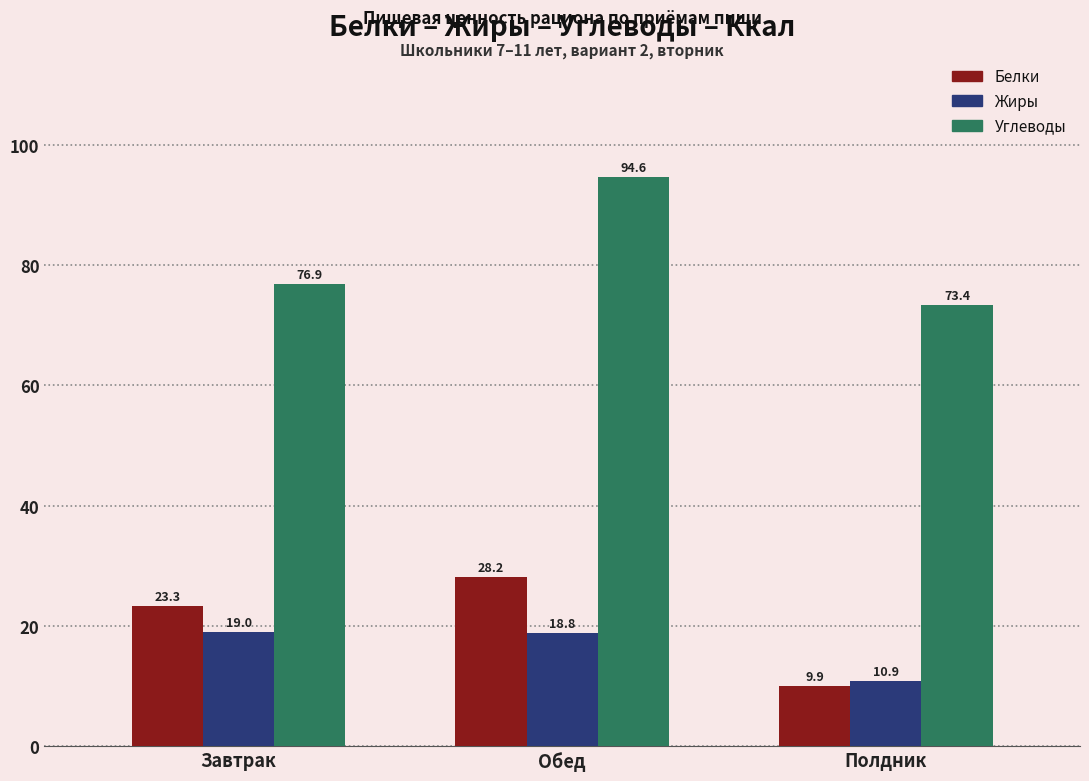

How many groups of bars are there?

3